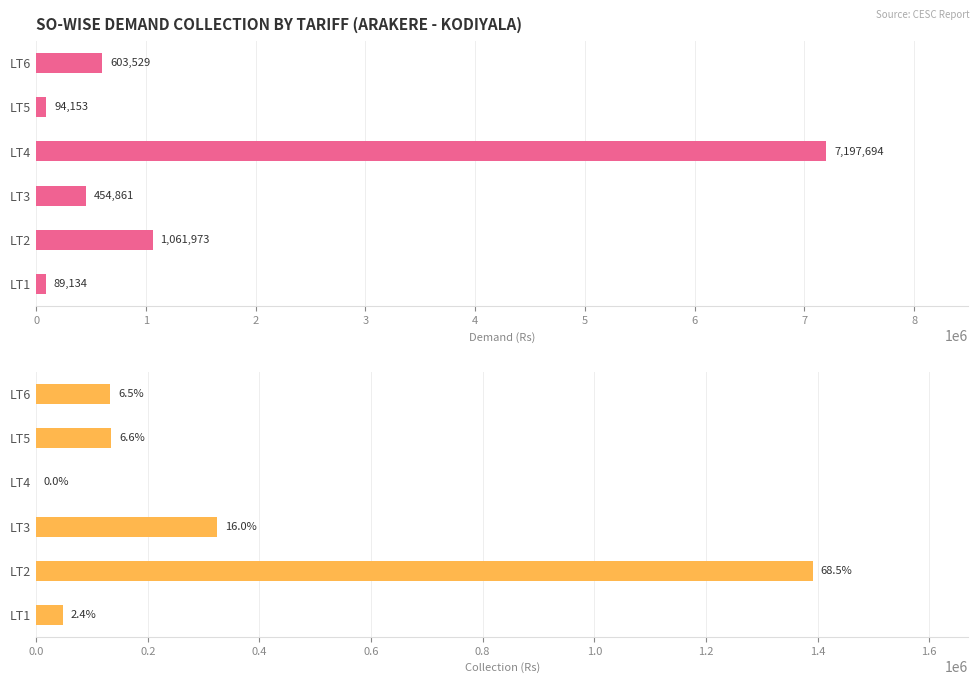

What is the total value across all series at LT4?

7197693.8